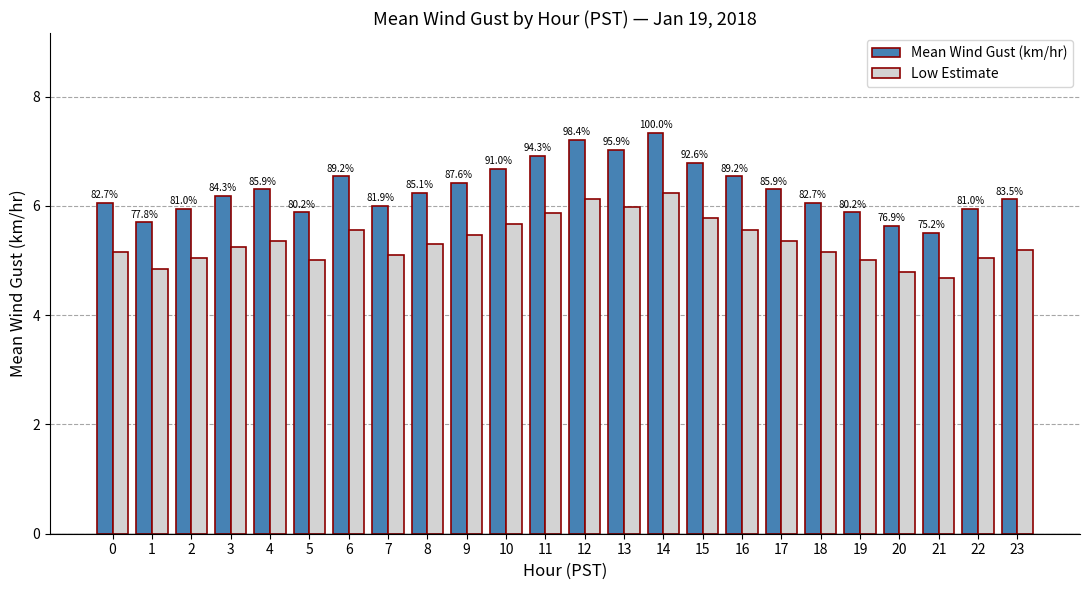

Reading left to right, extract all data points from this chart.

Mean Wind Gust (km/hr): 0=6.1	1=5.7	2=5.9	3=6.2	4=6.3	5=5.9	6=6.5	7=6.0	8=6.2	9=6.4	10=6.7	11=6.9	12=7.2	13=7.0	14=7.3	15=6.8	16=6.5	17=6.3	18=6.1	19=5.9	20=5.6	21=5.5	22=5.9	23=6.1
Low Estimate: 0=5.2	1=4.8	2=5.0	3=5.2	4=5.3	5=5.0	6=5.6	7=5.1	8=5.3	9=5.5	10=5.7	11=5.9	12=6.1	13=6.0	14=6.2	15=5.8	16=5.6	17=5.3	18=5.2	19=5.0	20=4.8	21=4.7	22=5.0	23=5.2